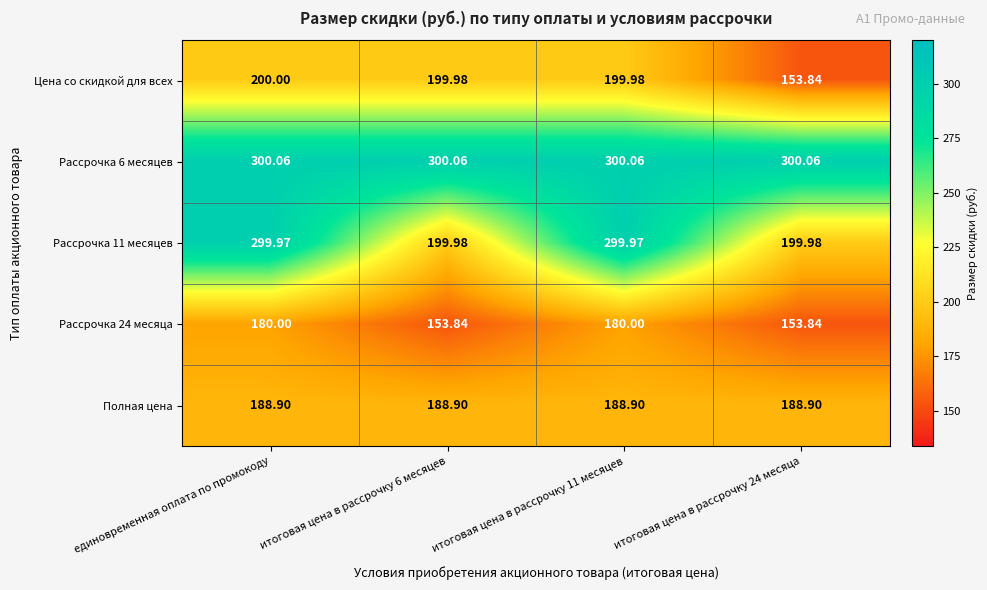

Where does the Рассрочка 11 месяцев series first go above 299?

единовременная оплата по промокоду